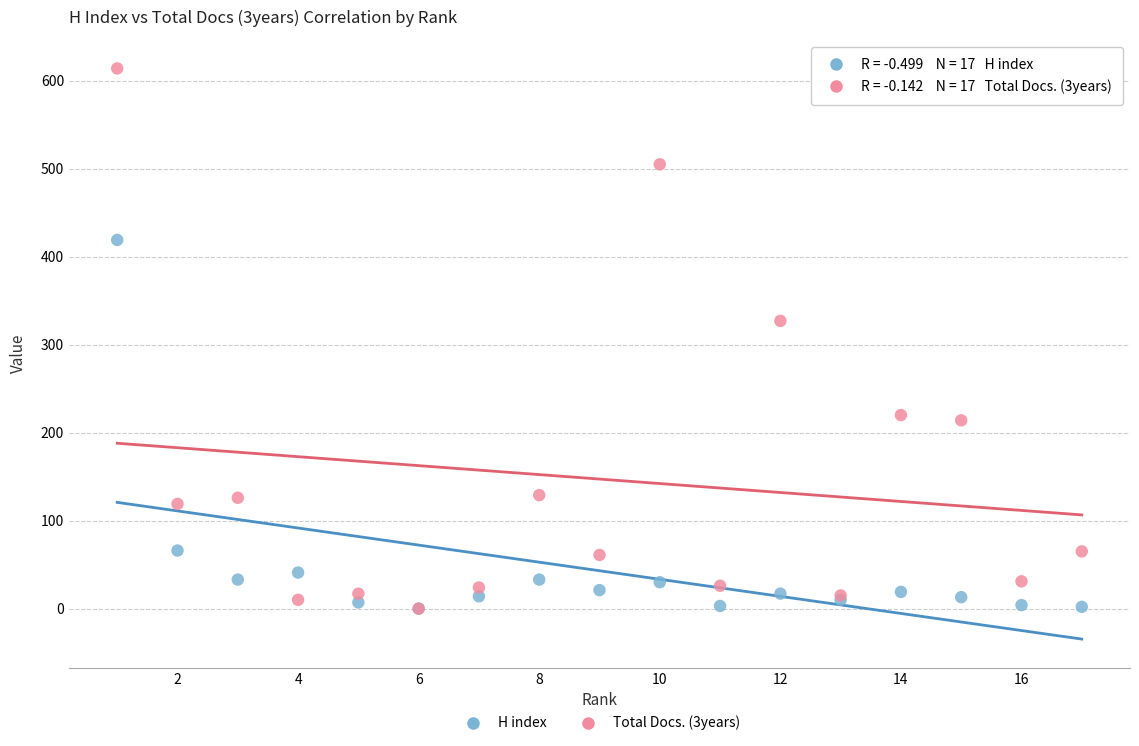

Across all series, what Y value is closest to 307?

327